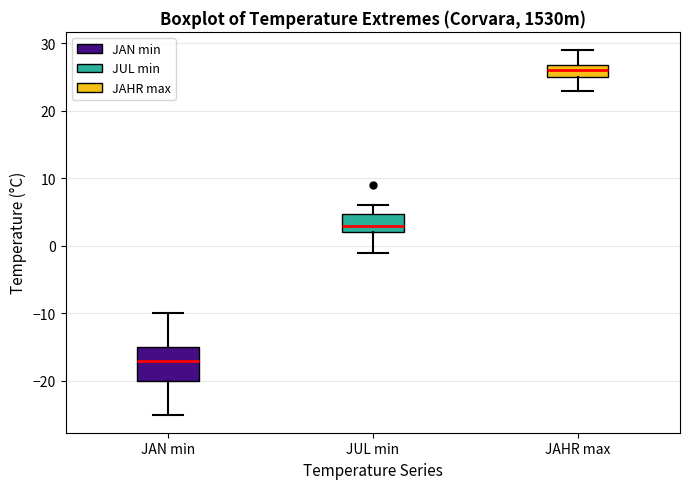

Comparing the boxes themselves (not the whiskers), which one is the tallest?

JAN min